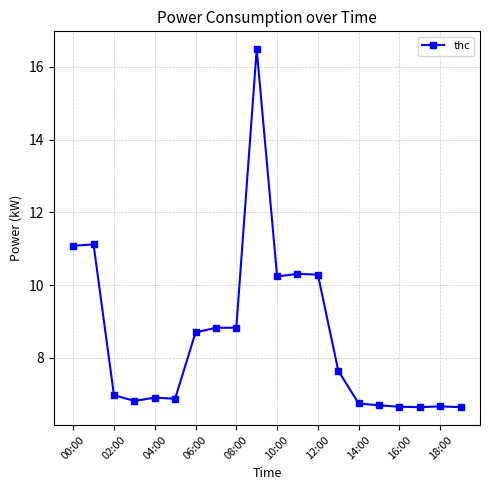

True or false: the data has more than 2 interior local peaks.

True